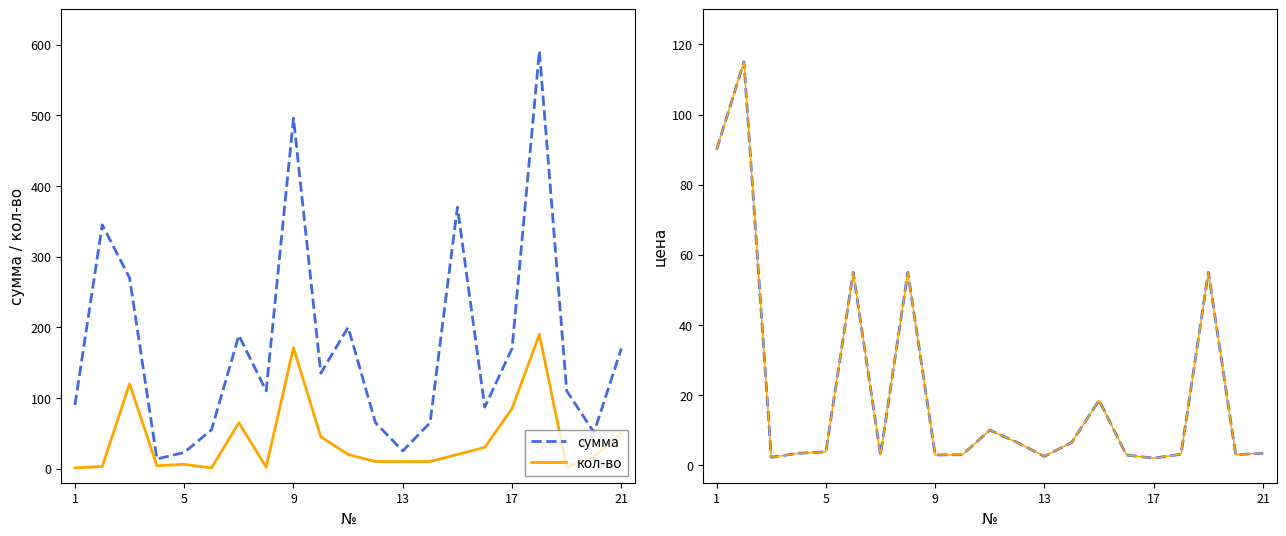

What is the maximum value for сумма?

591.1